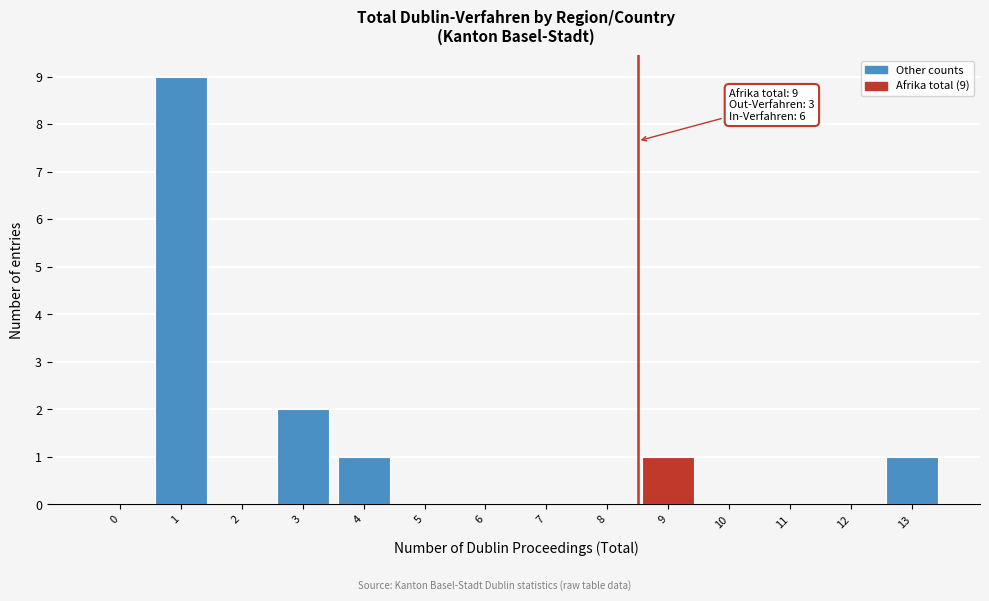

Reading left to right, extract all data points from this chart.

0=0	1=9	2=0	3=2	4=1	5=0	6=0	7=0	8=0	9=1	10=0	11=0	12=0	13=1